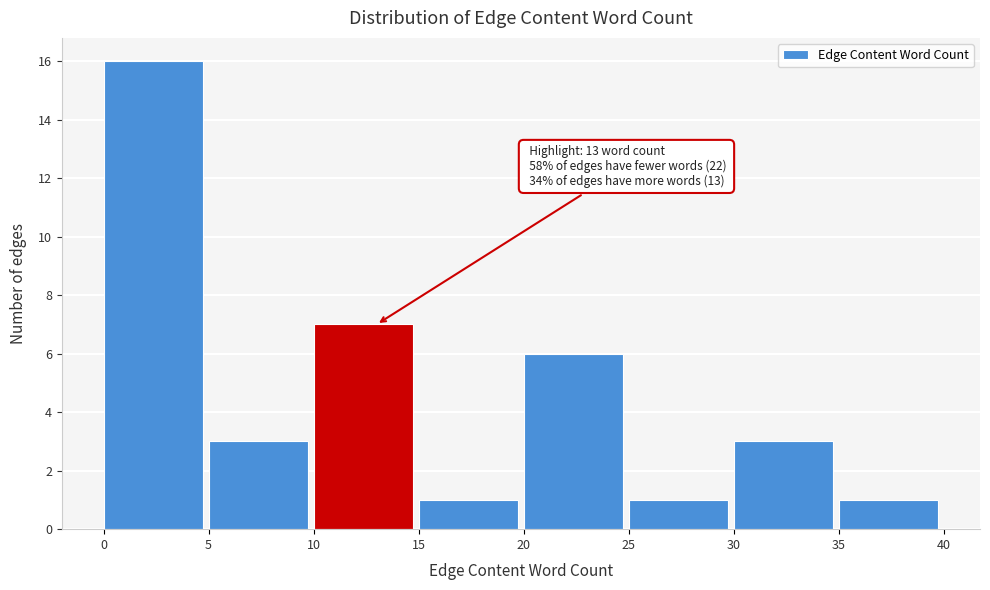

Which range on the x-axis has the tallest bar?

0 to 5